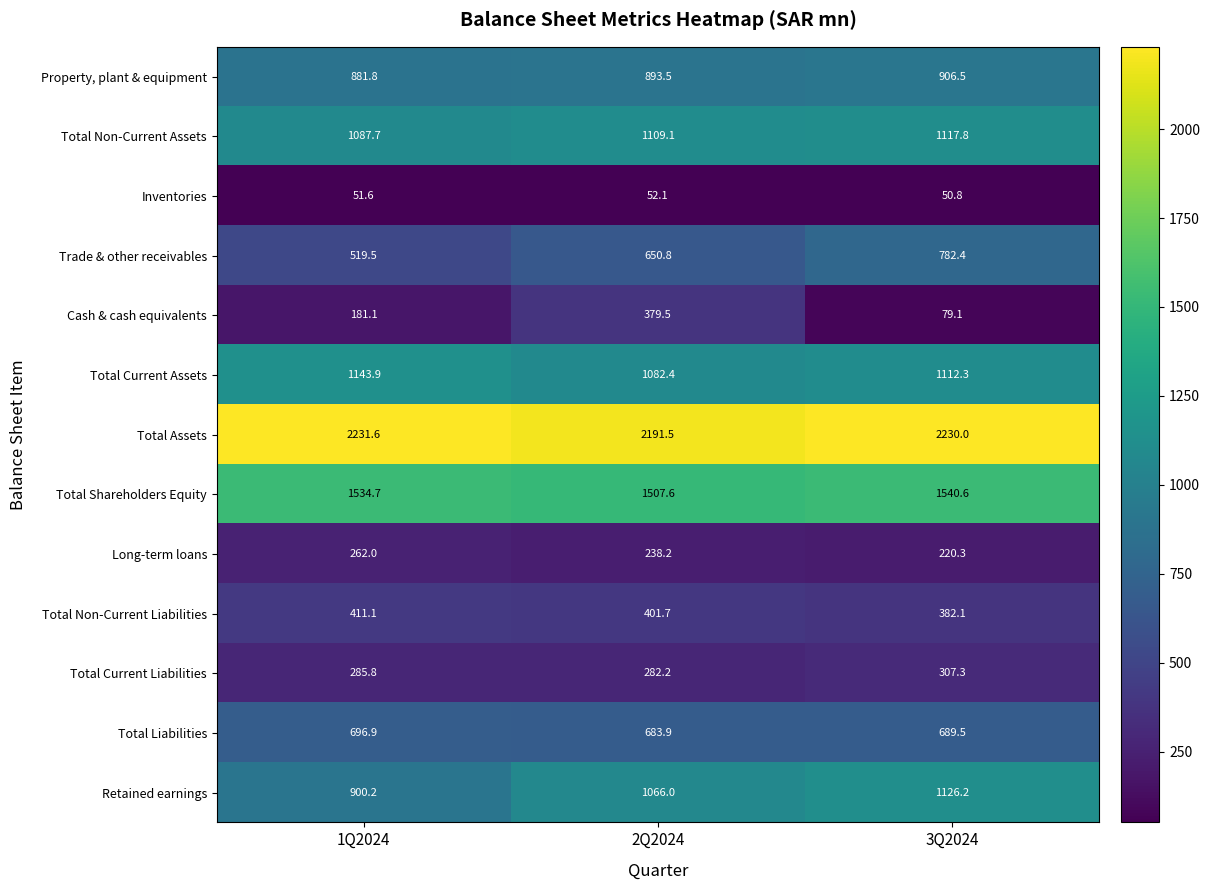

The Property, plant & equipment series shows 617.0 at 2Q2024. True or false?

False